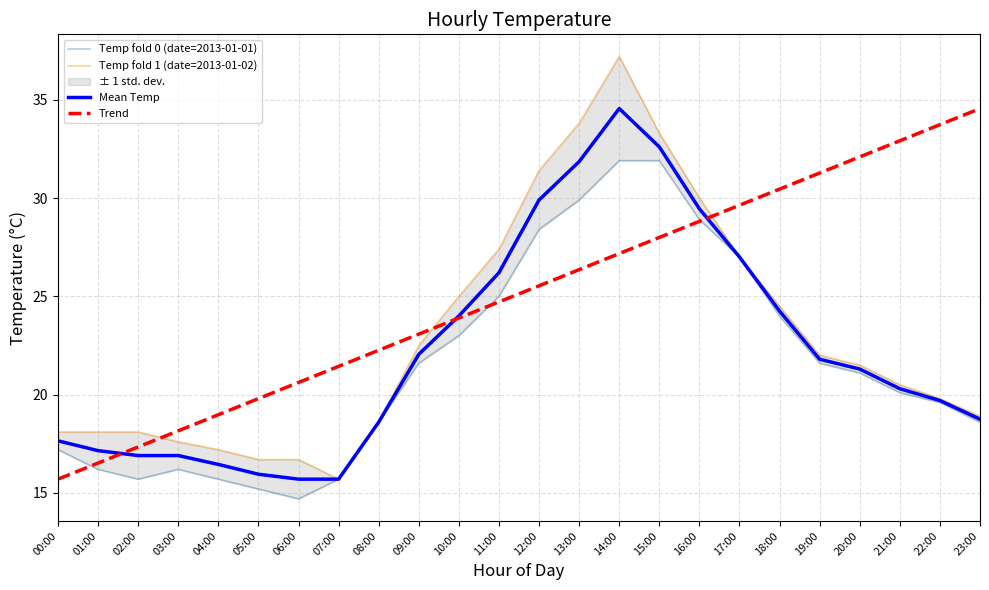

At how many categories does at least one series exceed 23?

9